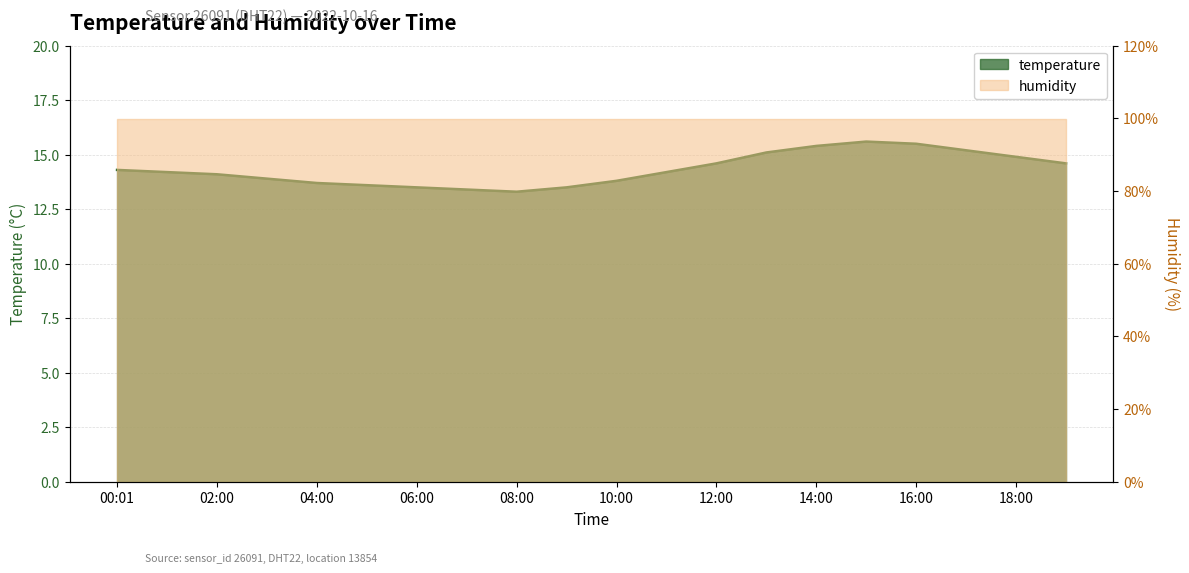

Reading right to left, list all the values displayed in this chart.

19:00=14.6	18:00=14.9	17:00=15.2	16:00=15.5	15:00=15.6	14:00=15.4	13:00=15.1	12:00=14.6	11:00=14.2	10:00=13.8	09:00=13.5	08:00=13.3	07:00=13.4	06:00=13.5	05:00=13.6	04:00=13.7	03:00=13.9	02:00=14.1	01:00=14.2	00:01=14.3